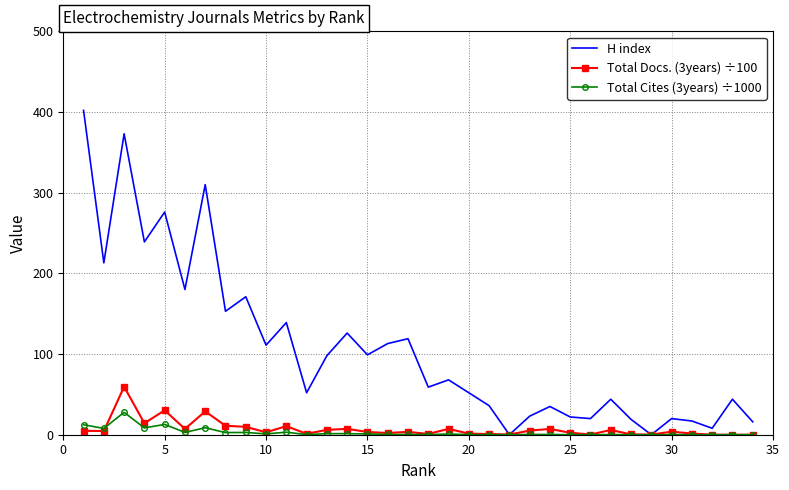

Which series has the largest total across all categories?

H index